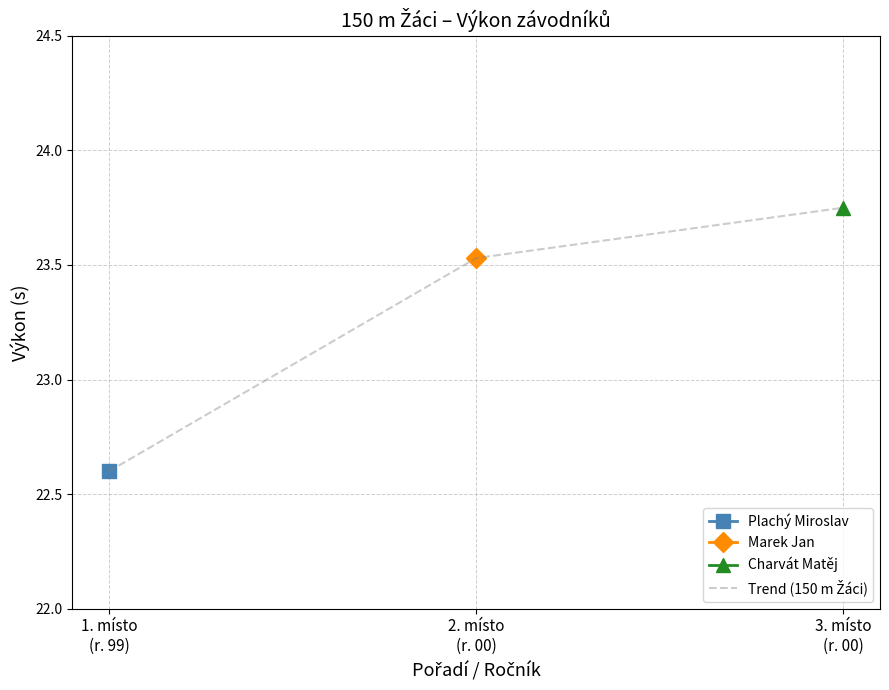

Does the chart have visible grid lines?

Yes